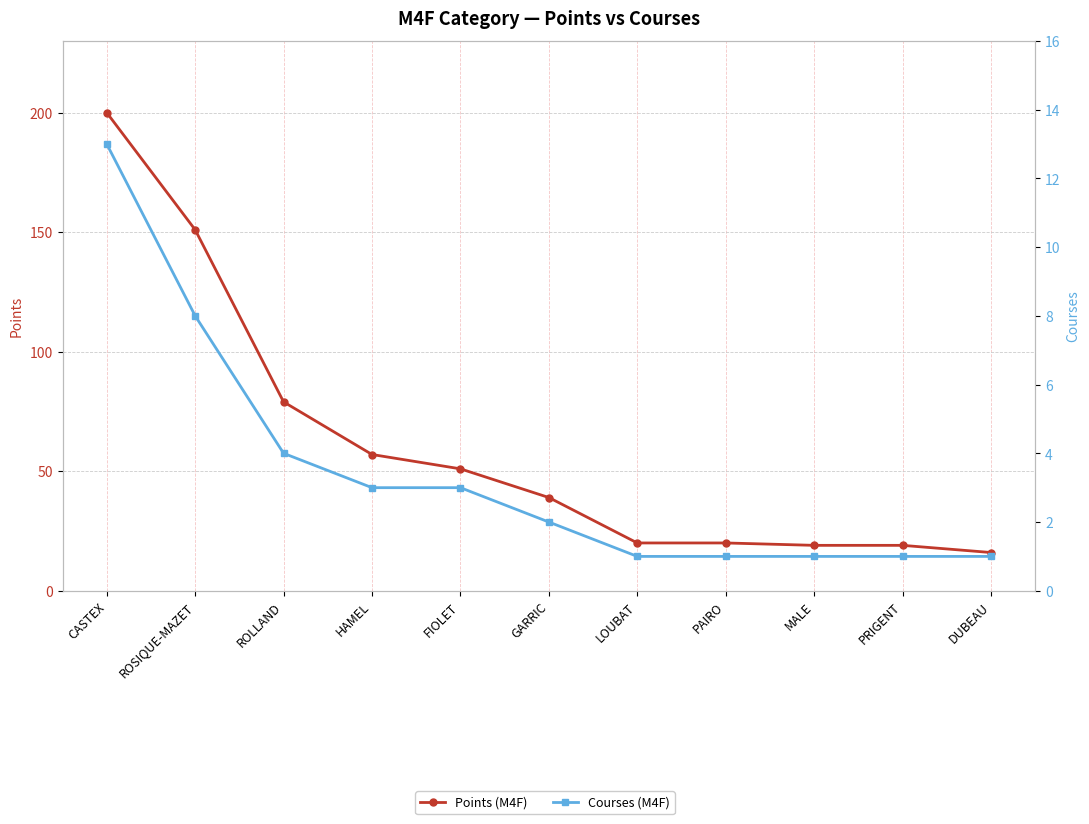

True or false: Points (M4F) has a value of 358 at CASTEX.

False